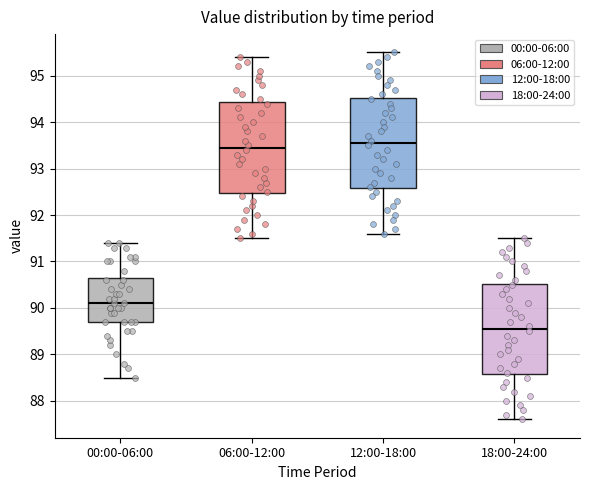

Reading left to right, read every box against the y-axis: the position of its median line, the range the box covers, and the ends of its whiskers. The values are not printed on the chart, so give them approximately, as read against the axis.

00:00-06:00: median 90.1, box 89.7 to 90.7, whiskers 88.5 to 91.4
06:00-12:00: median 93.5, box 92.5 to 94.4, whiskers 91.5 to 95.4
12:00-18:00: median 93.6, box 92.6 to 94.5, whiskers 91.6 to 95.5
18:00-24:00: median 89.6, box 88.6 to 90.5, whiskers 87.6 to 91.5